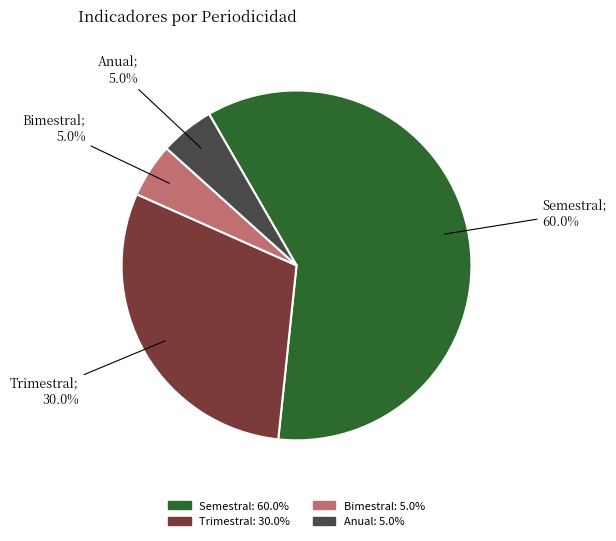

Is there any slice that represents more than half of the pie?

Yes